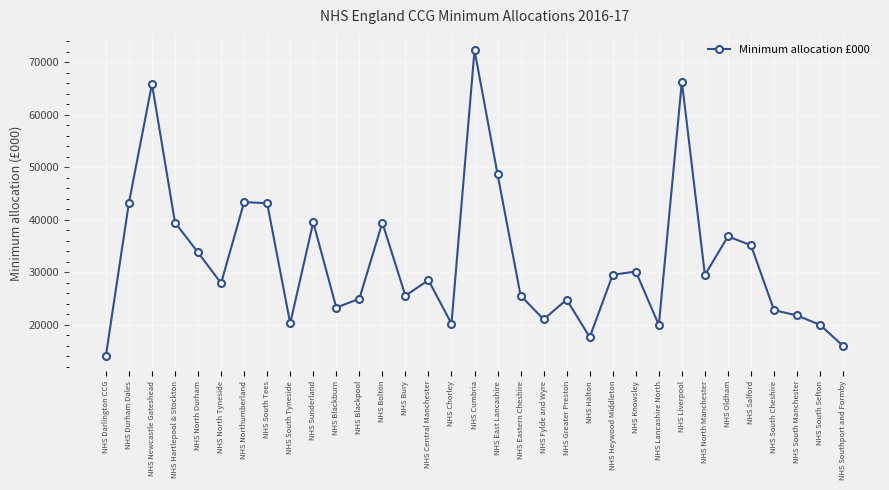

What is the label of the 10th point from the right?

NHS Knowsley